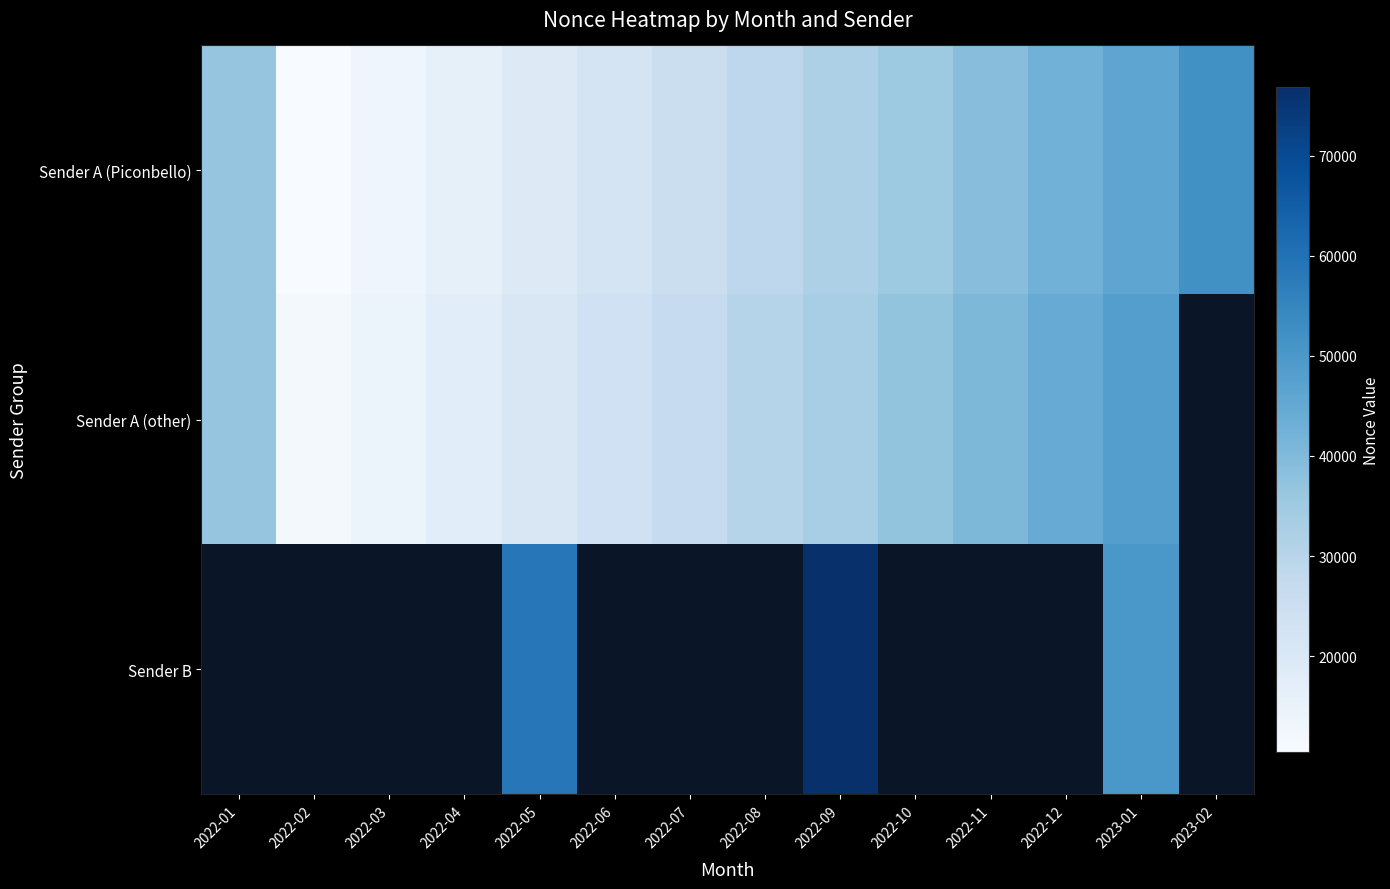

Which category has the lowest value in the Sender A (other) series?

2022-02